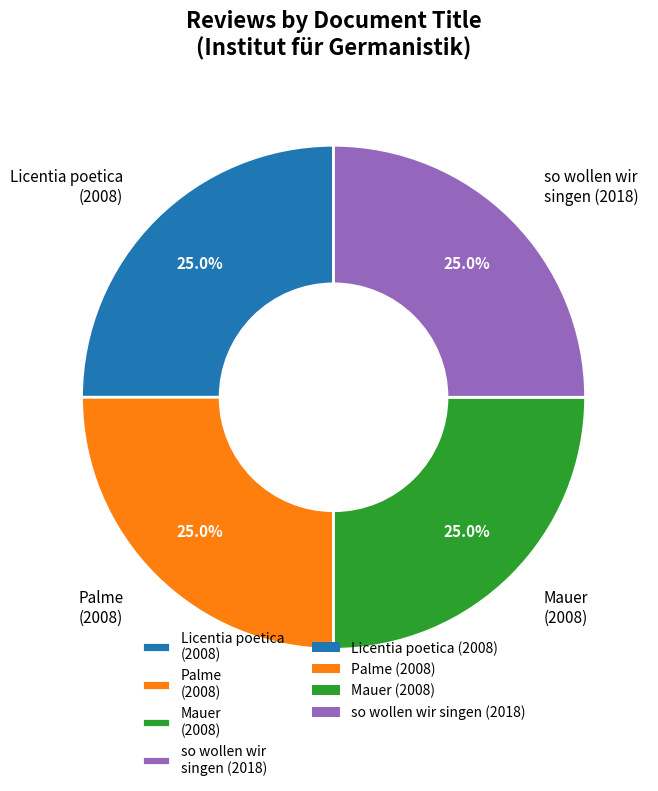

What is the ratio of the value at so wollen wir singen (2018) to the value at Licentia poetica (2008)?

1.0